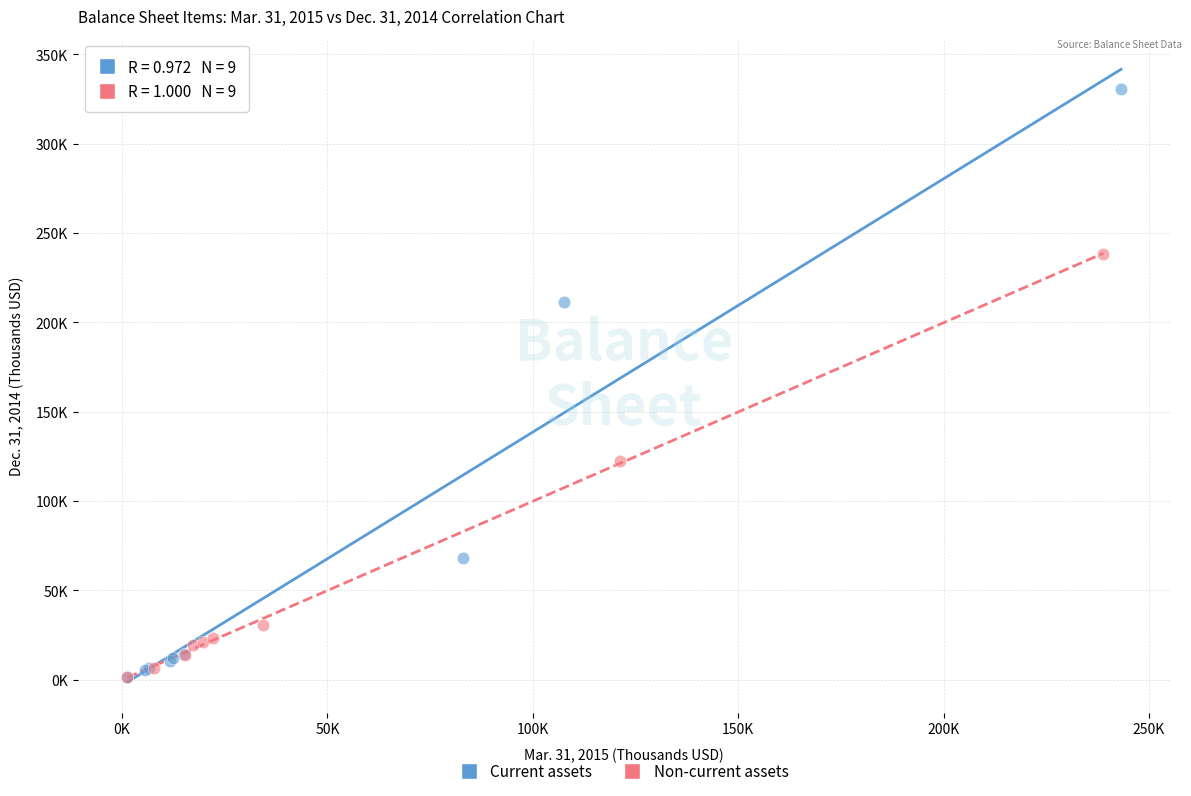

What are all the series names shown in the legend?

Current assets, Non-current assets